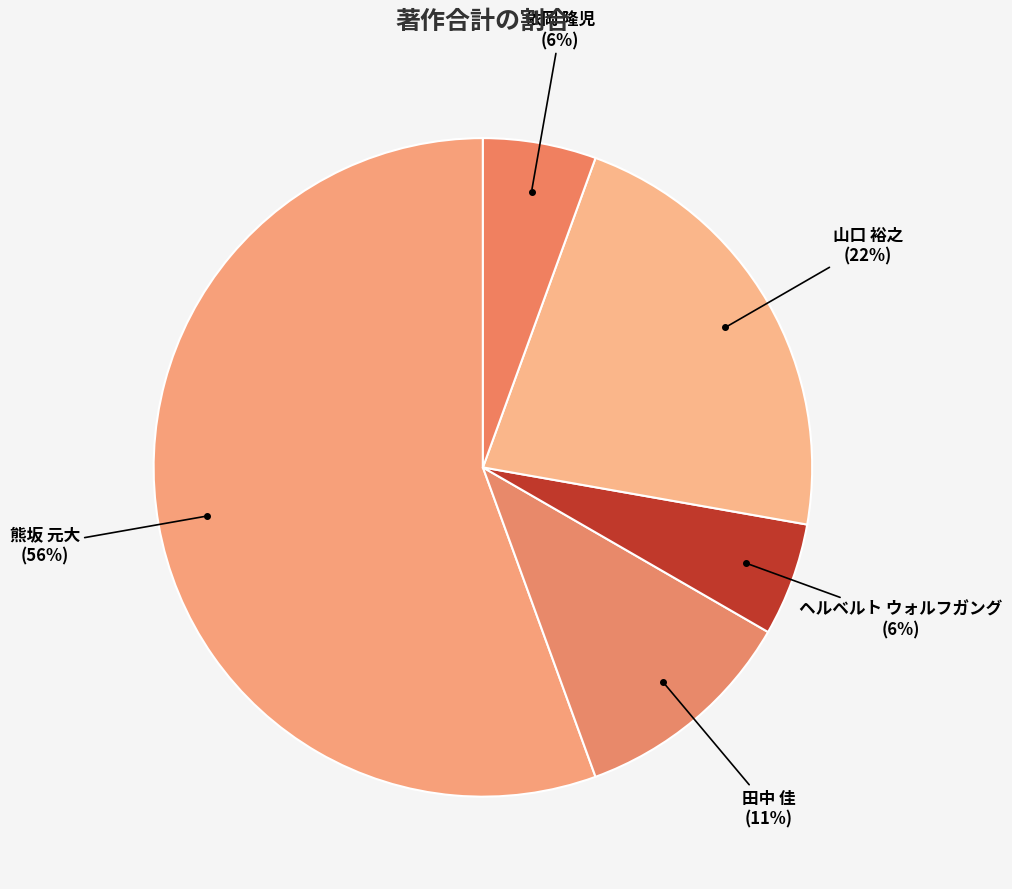

How many segments does this pie chart have?

5